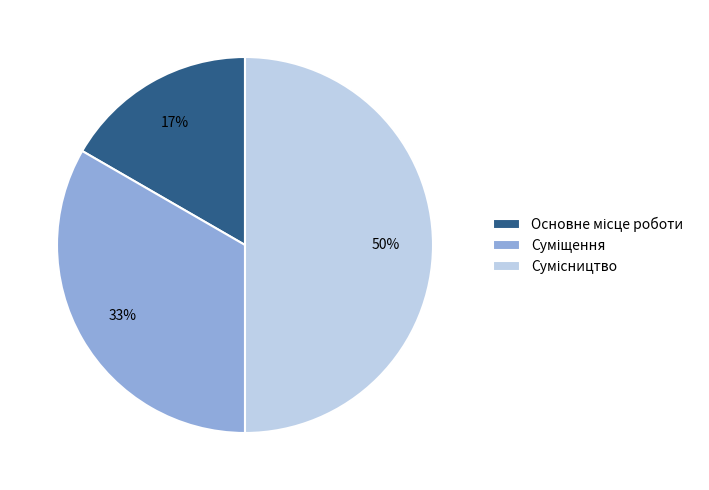

To the nearest percent, what is the difference between the largest and smallest slice percentages?

33%